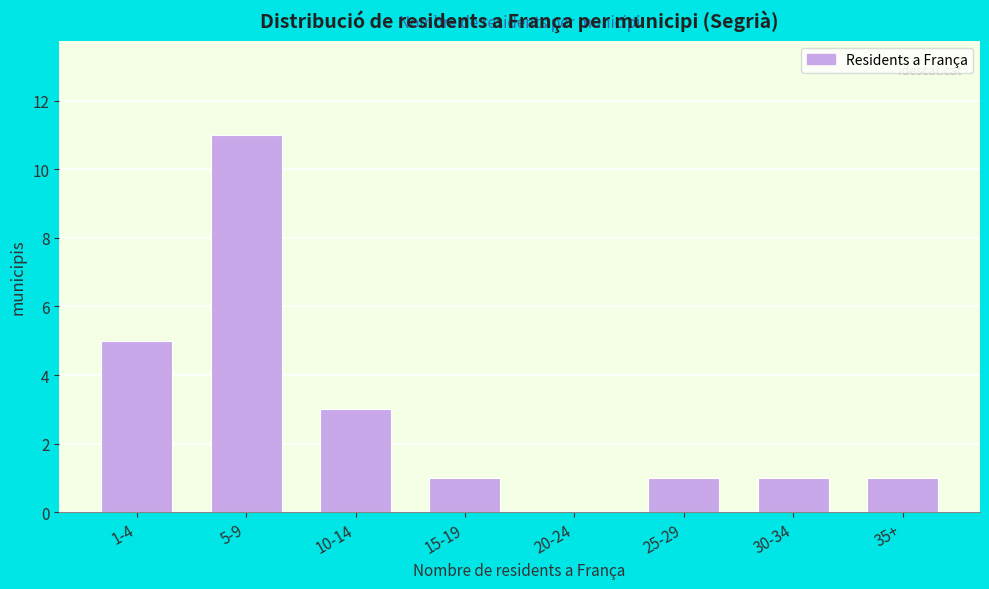

Reading right to left, extract all data points from this chart.

35+=1	30-34=1	25-29=1	20-24=0	15-19=1	10-14=3	5-9=11	1-4=5